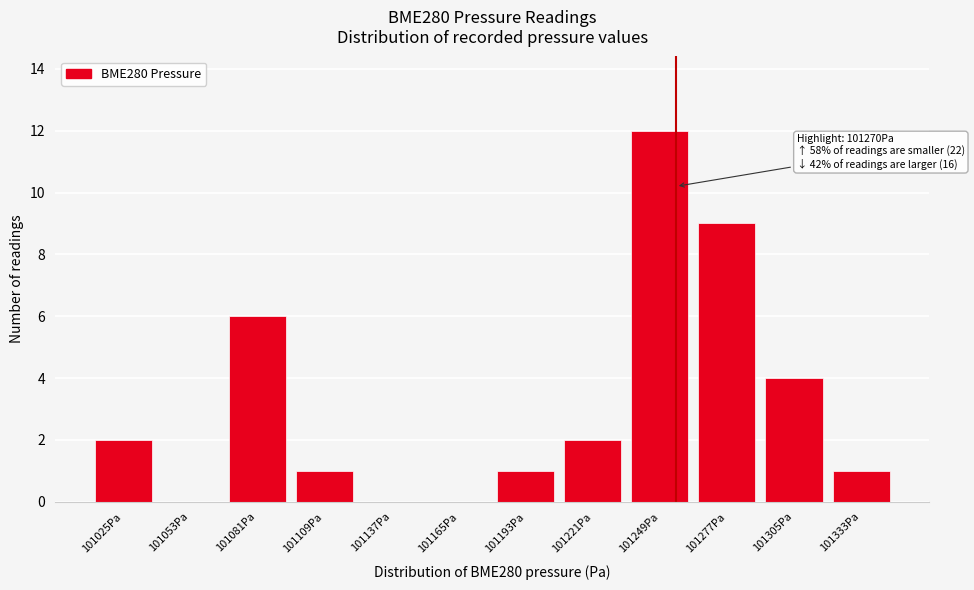

Reading right to left, what are all the values shown in this chart?

101333Pa=1	101305Pa=4	101277Pa=9	101249Pa=12	101221Pa=2	101193Pa=1	101165Pa=0	101137Pa=0	101109Pa=1	101081Pa=6	101053Pa=0	101025Pa=2